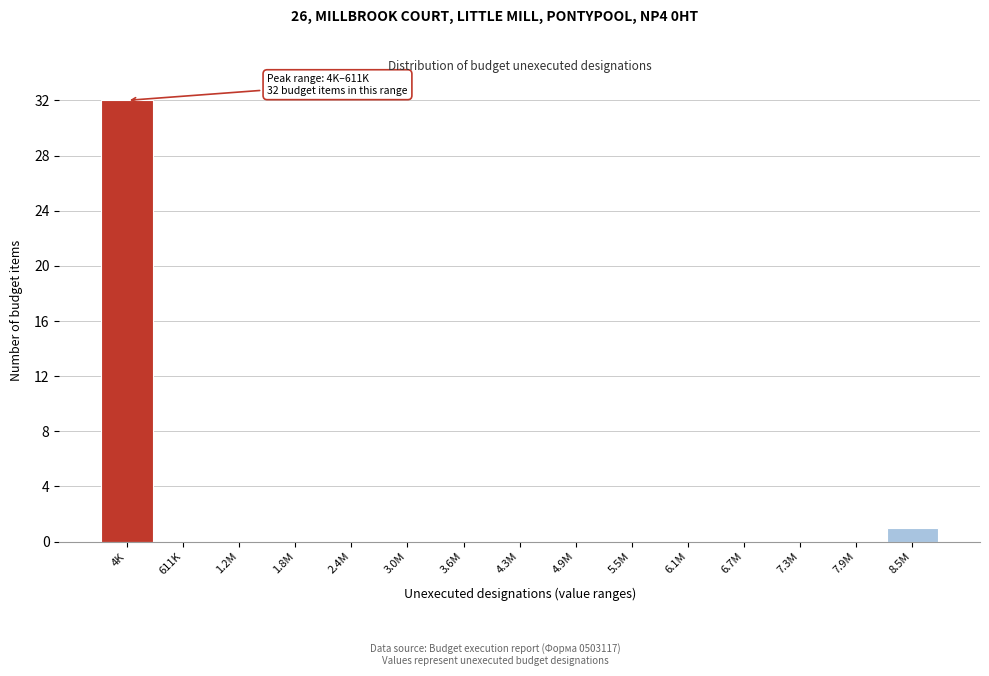

Reading right to left, transcribe all the data shown in this chart.

8.5M=1	7.9M=0	7.3M=0	6.7M=0	6.1M=0	5.5M=0	4.9M=0	4.3M=0	3.6M=0	3.0M=0	2.4M=0	1.8M=0	1.2M=0	611K=0	4K=32